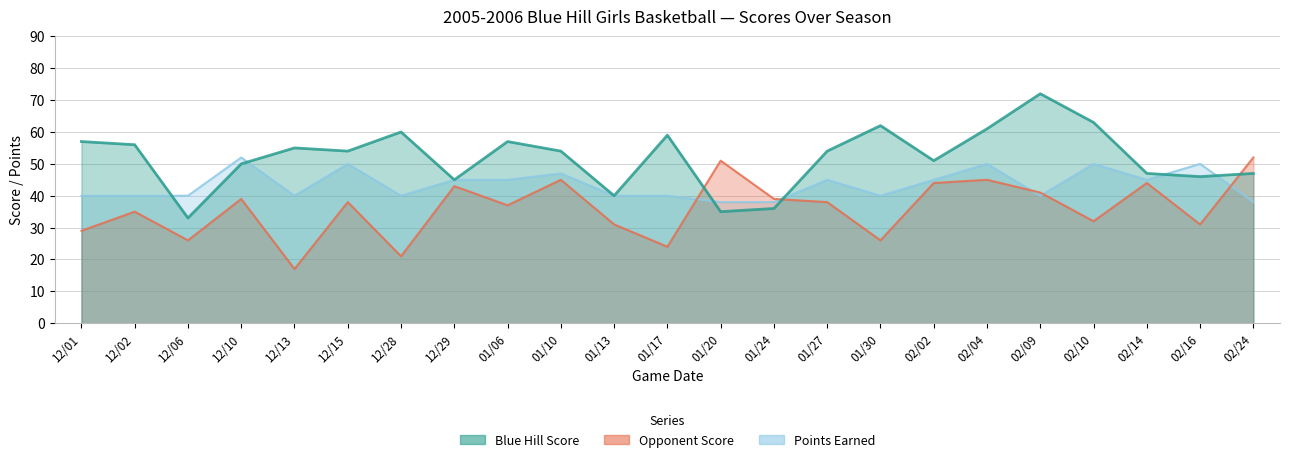

What is the sum of the Points Earned values at 01/27 and 12/15?

95